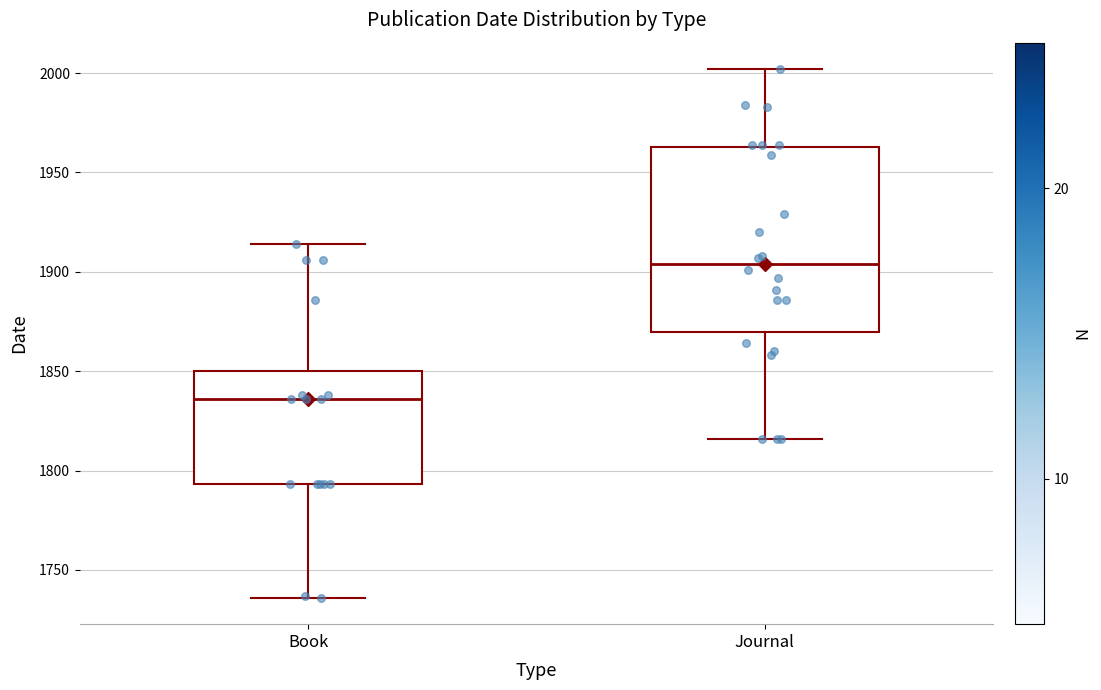

Where does the median line of the box for Journal sit on the y-axis? The values are not printed on the chart, so give them approximately, as read against the axis.

1905